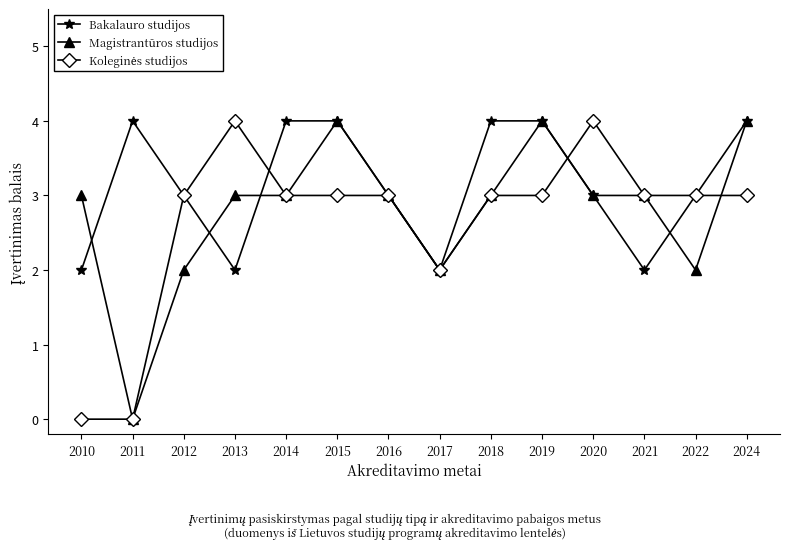

What is the value of the Bakalauro studijos point at the 6th from the left?

4